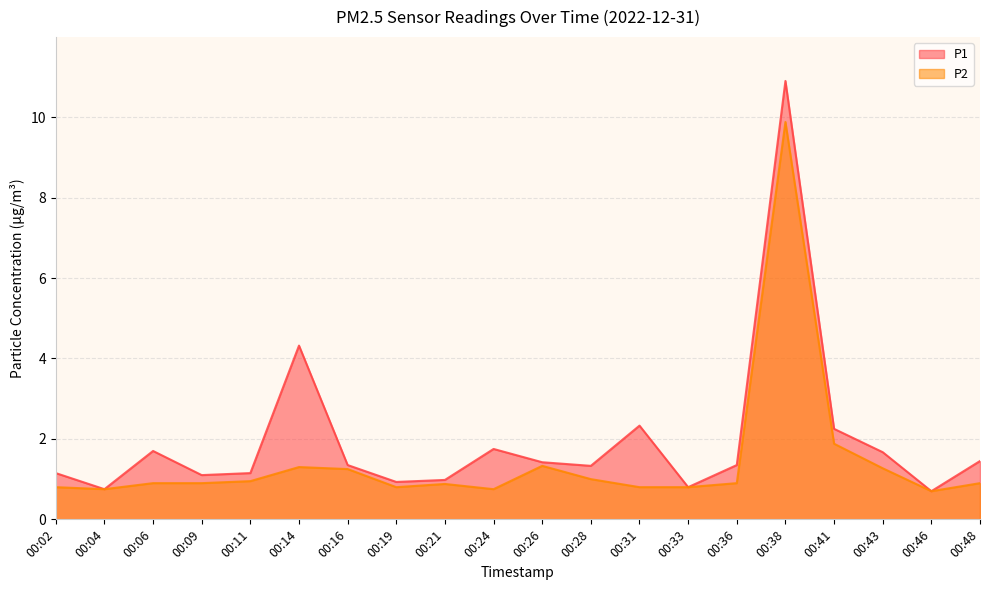

What are all the series names shown in the legend?

P1, P2